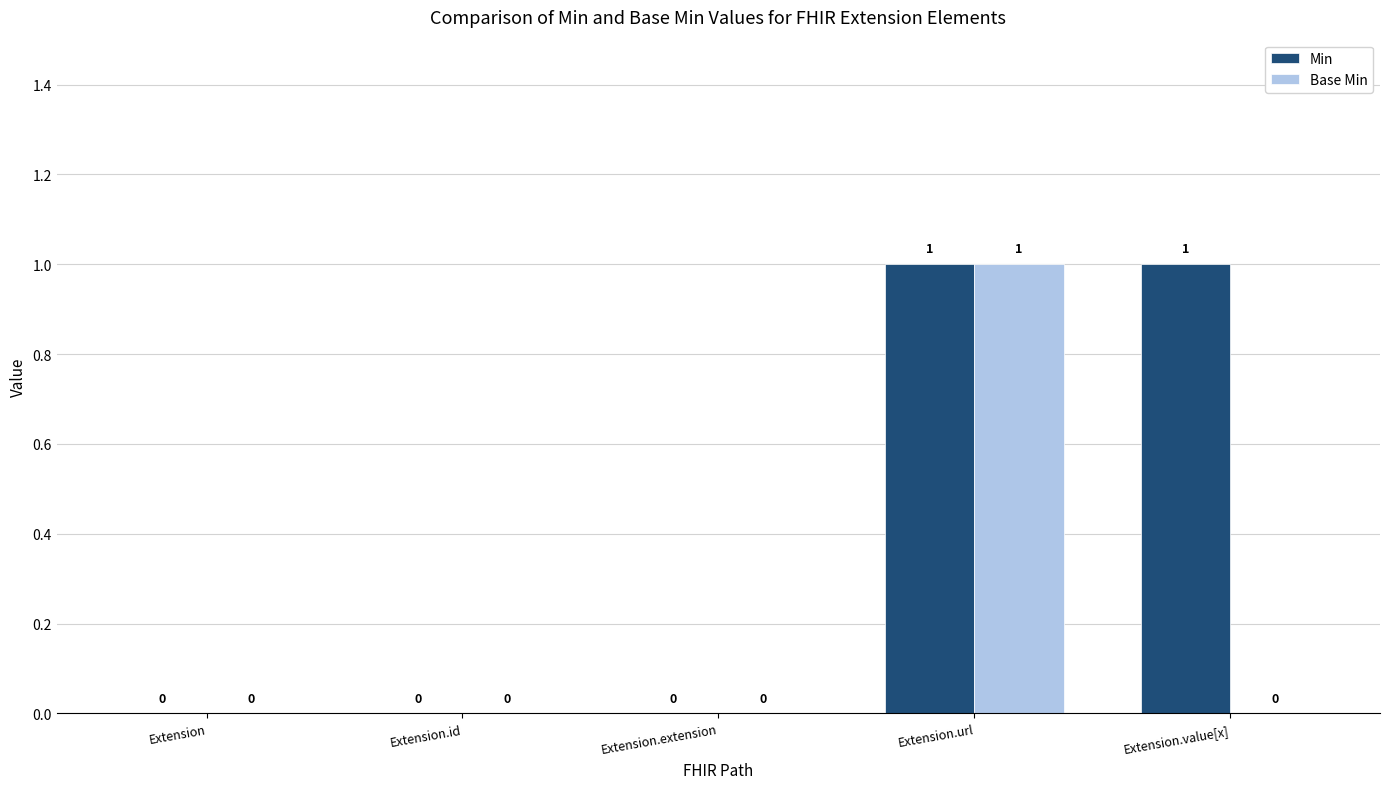

True or false: Base Min has a value of 1 at Extension.url.

True